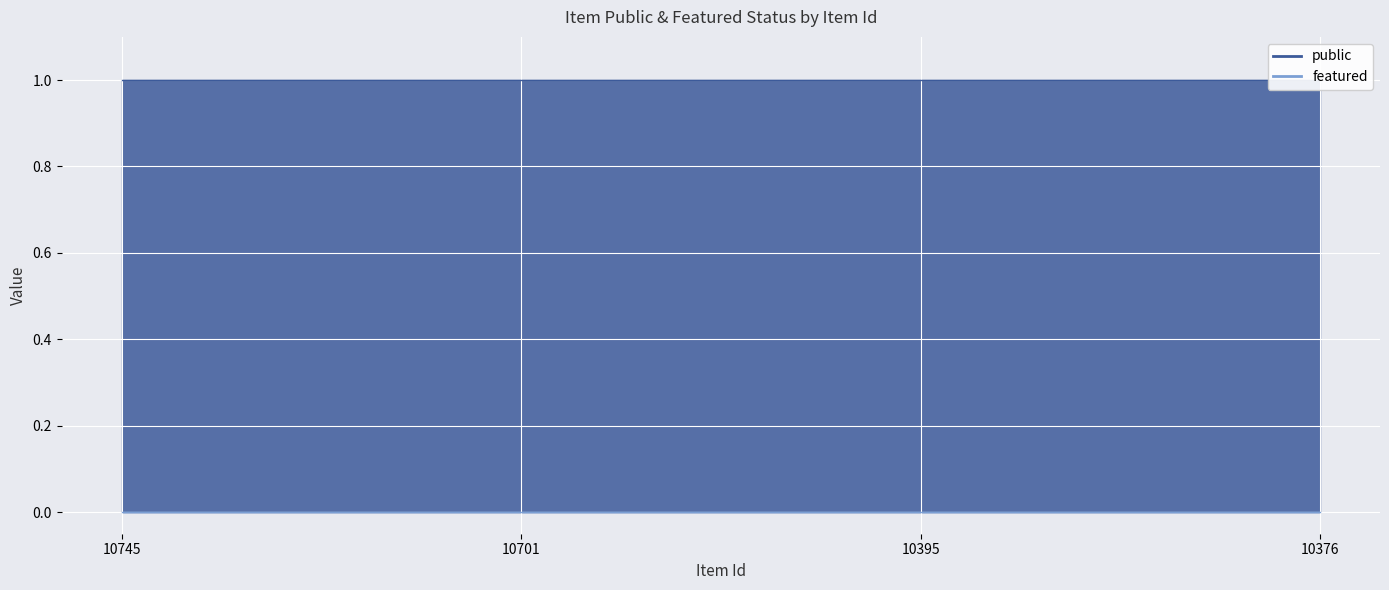

Does the chart display data point markers on the line(s)?

No